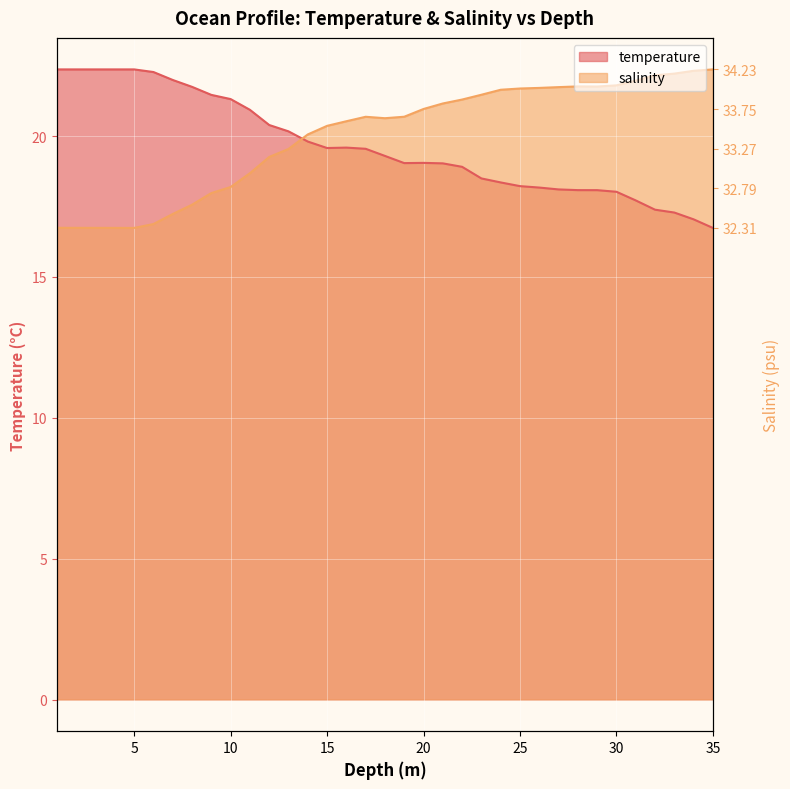

What is the sum of the temperature values at 2.0 and 15.0?

41.9